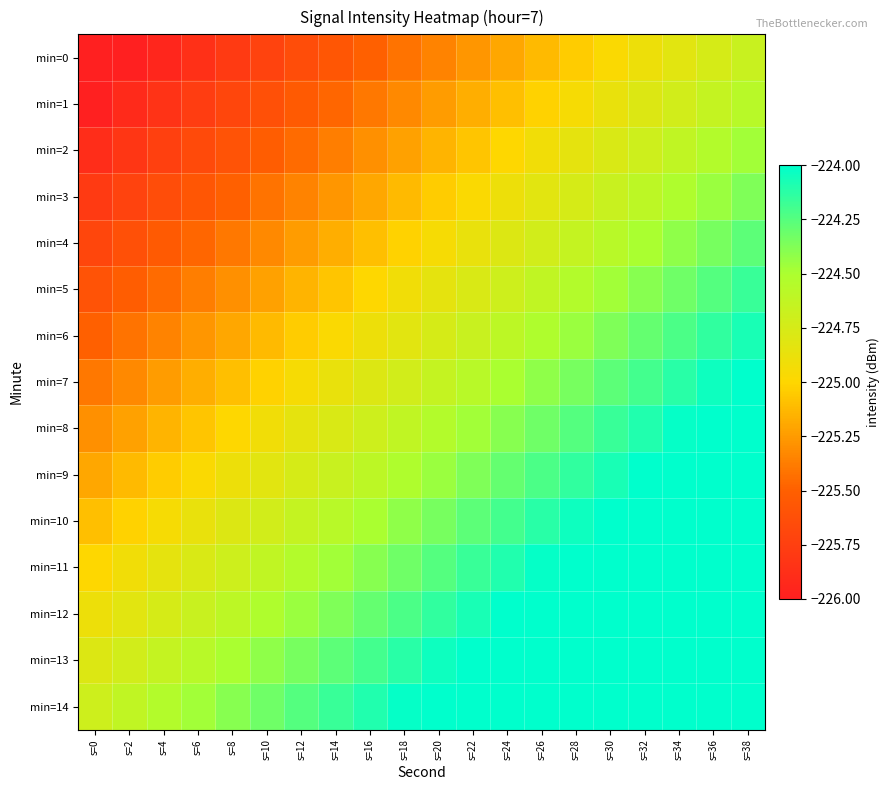

Which category has the highest value across all series?

s=38